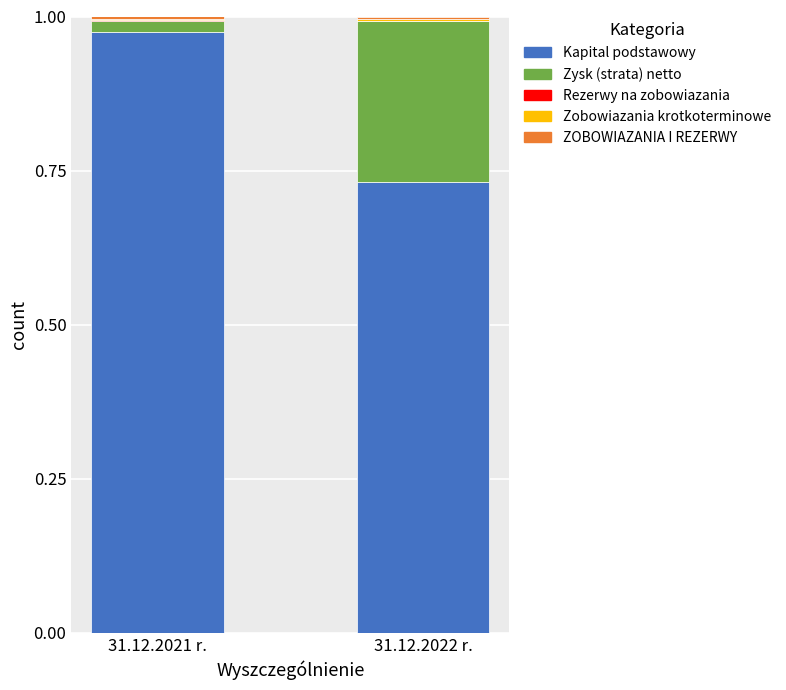

The Kapital podstawowy series shows 0.4 at 31.12.2021 r.. True or false?

False